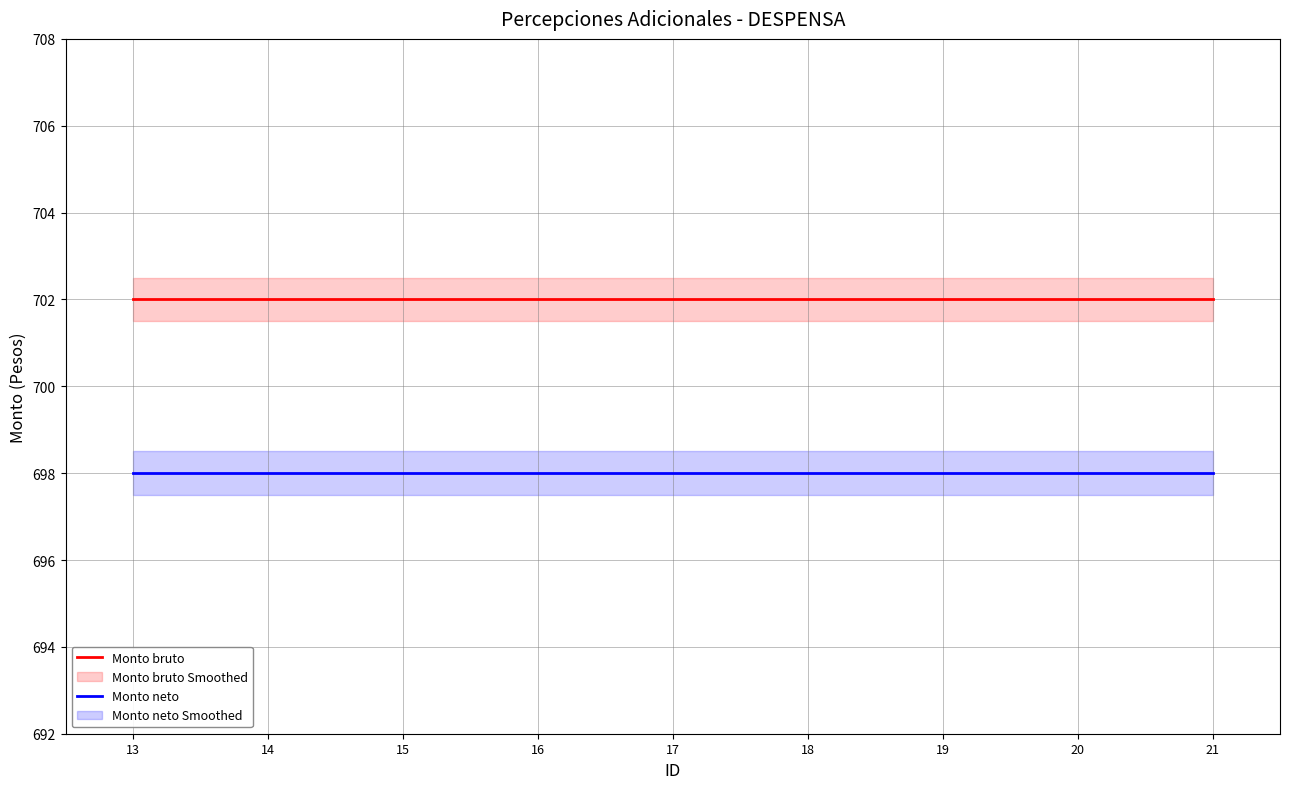

At how many categories does at least one series exceed 701?

9